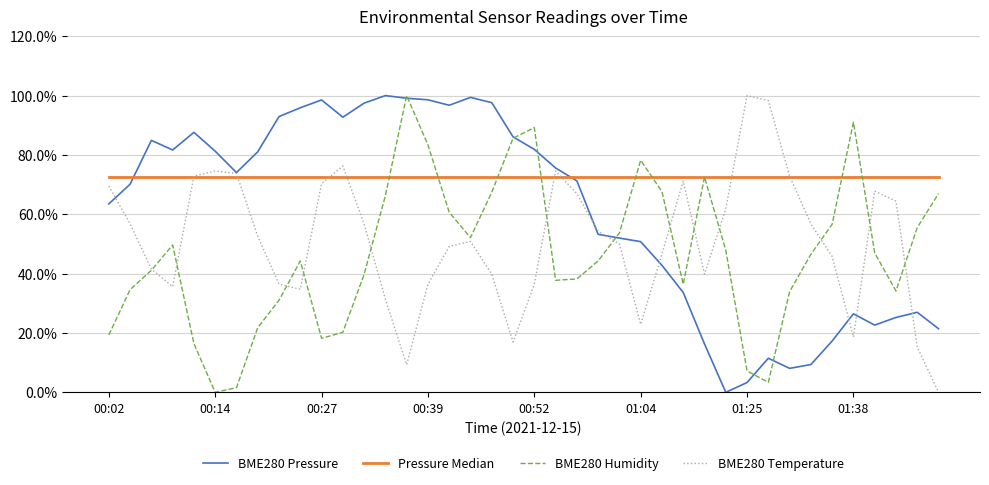

True or false: Pressure Median and BME280 Pressure cross at least once.

True